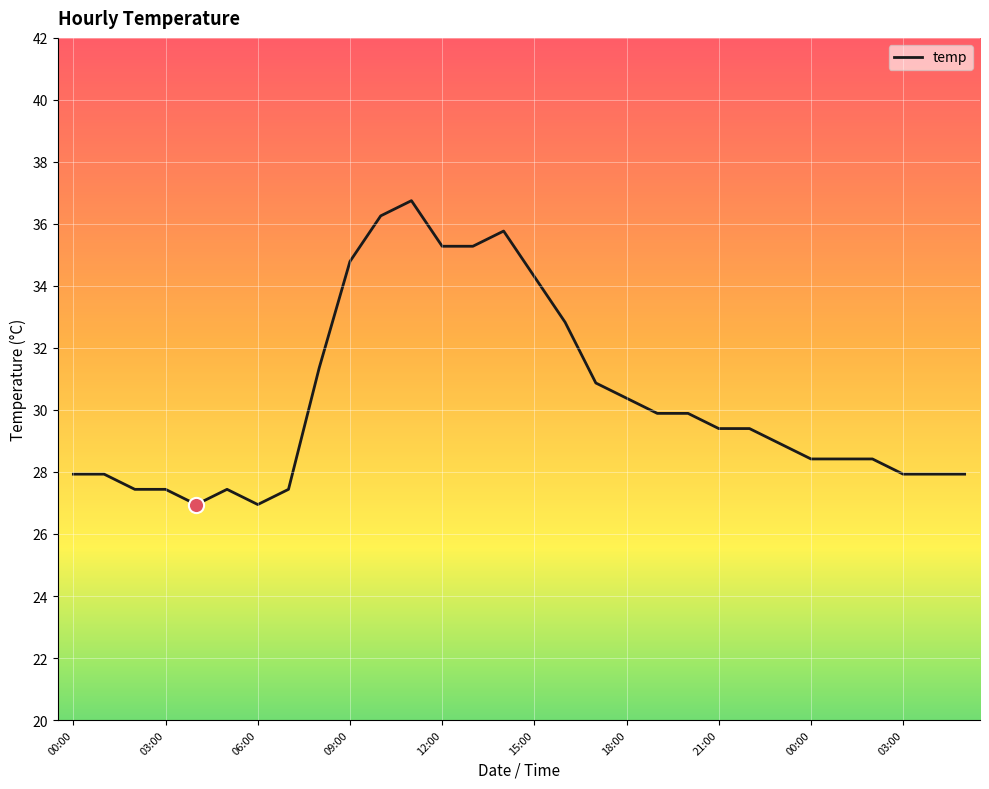

What is the difference between the maximum and minimum values?

9.8